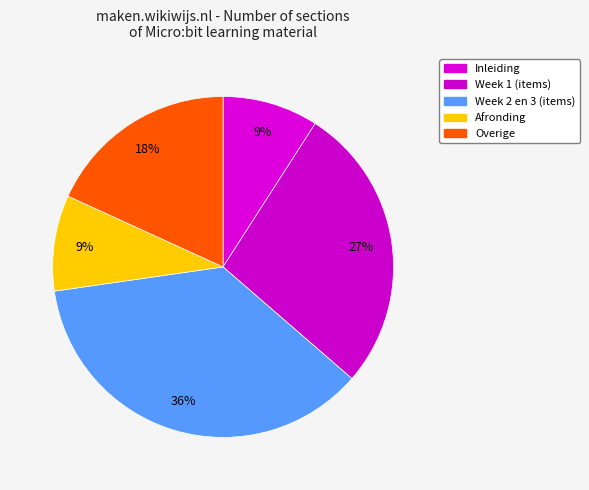

Count the number of slices in the pie.

5